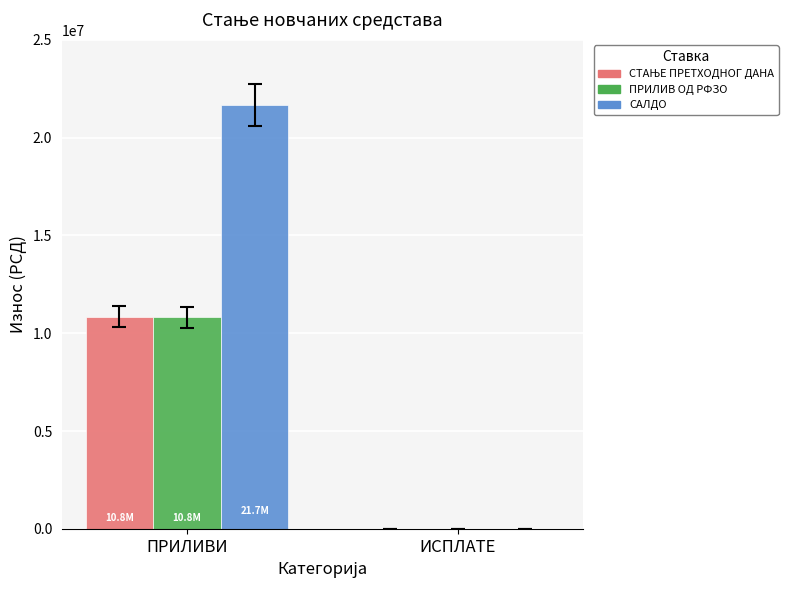

At which category is the sum across all series the highest?

ПРИЛИВИ